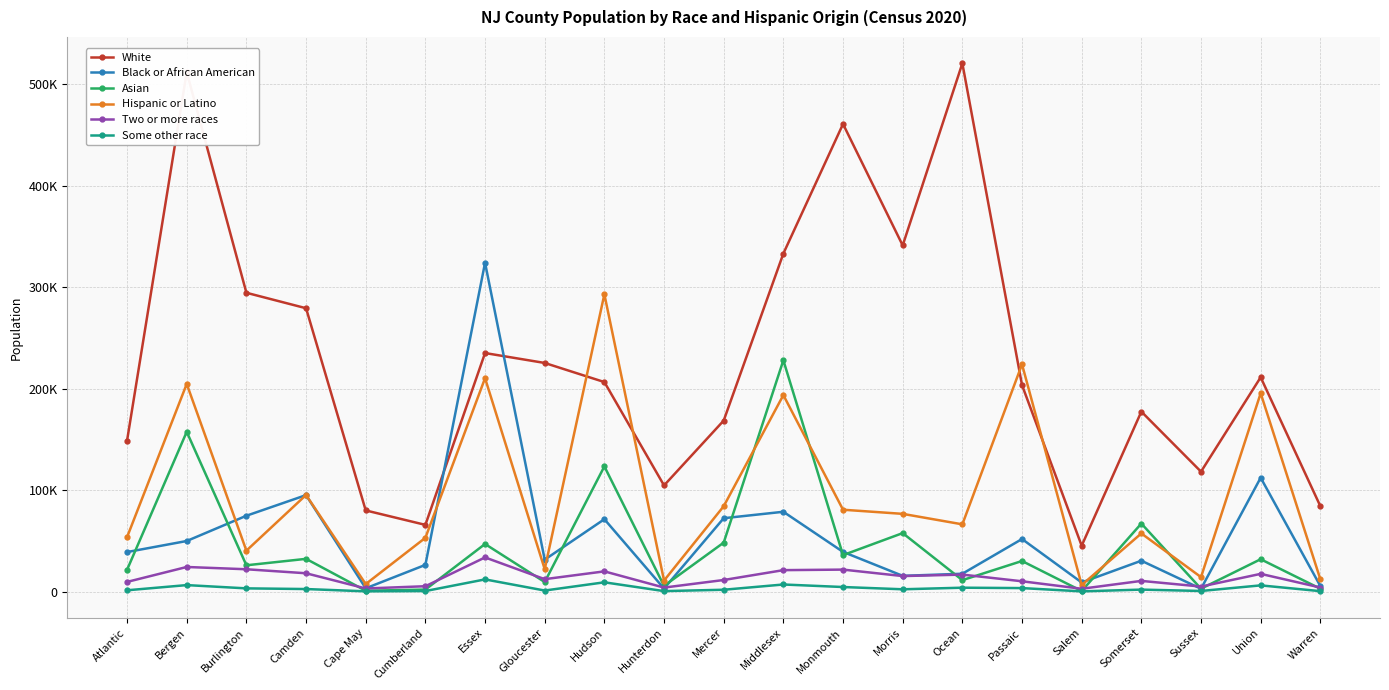

What is the difference between the White values at Union and Middlesex?

121913